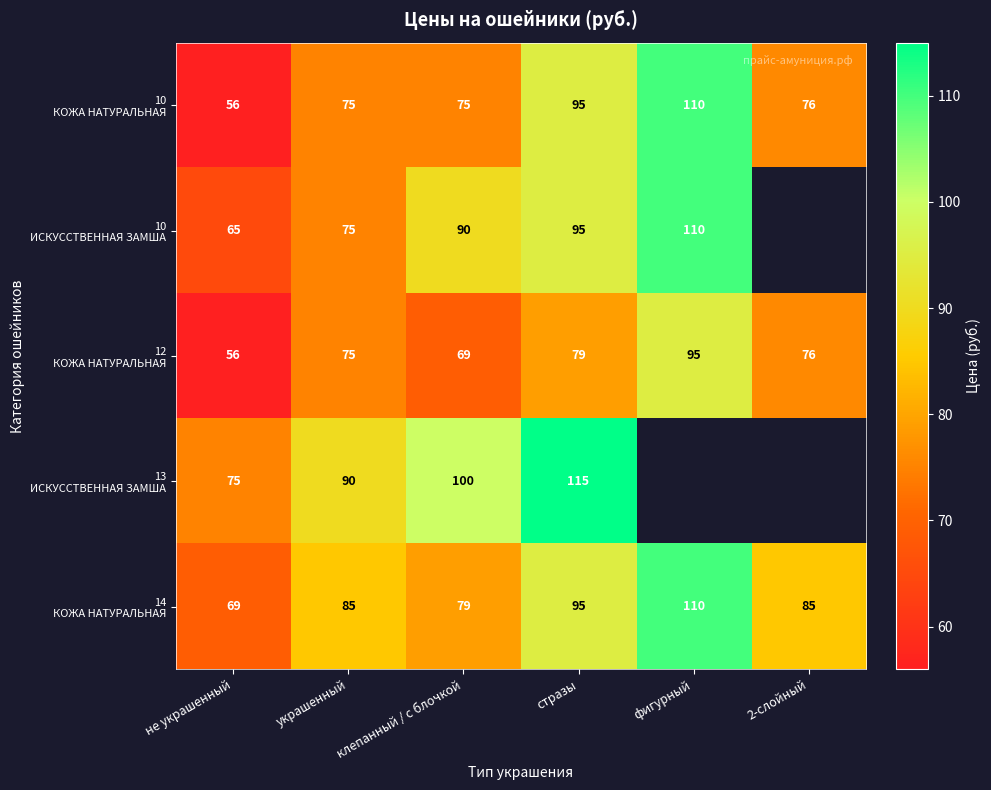

What is the total value across all series at не украшенный?

321